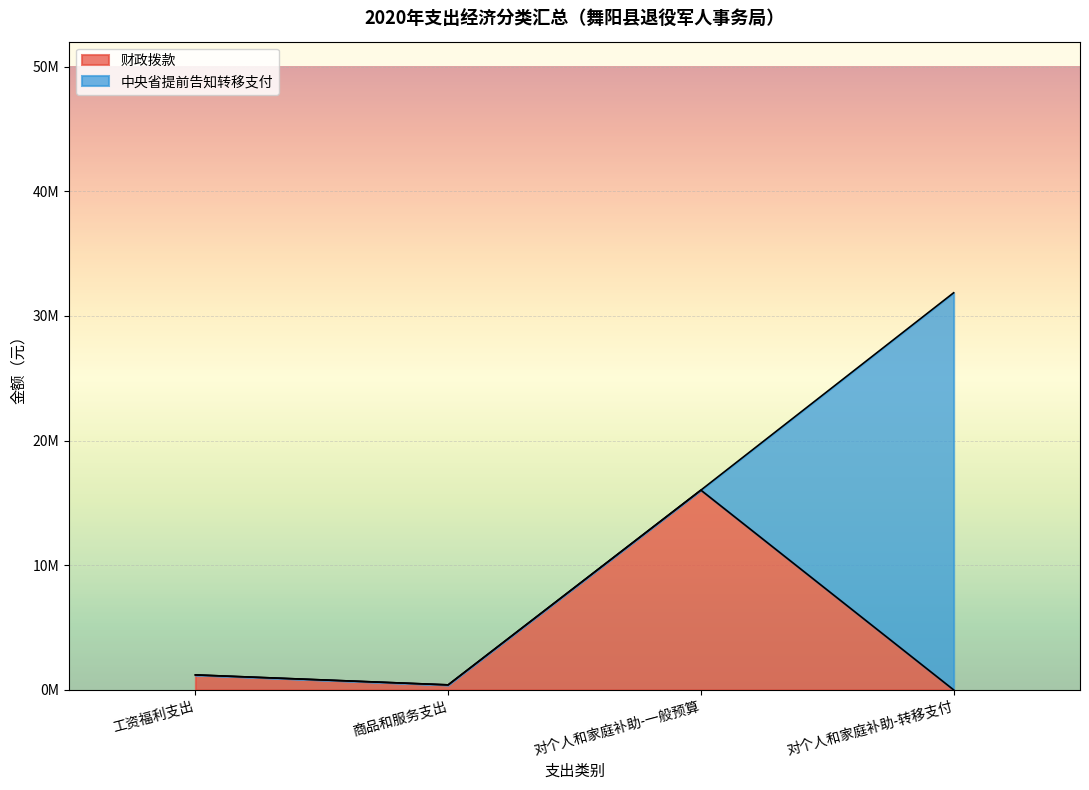

The 中央省提前告知转移支付 series shows 10667407 at 30110. True or false?

False